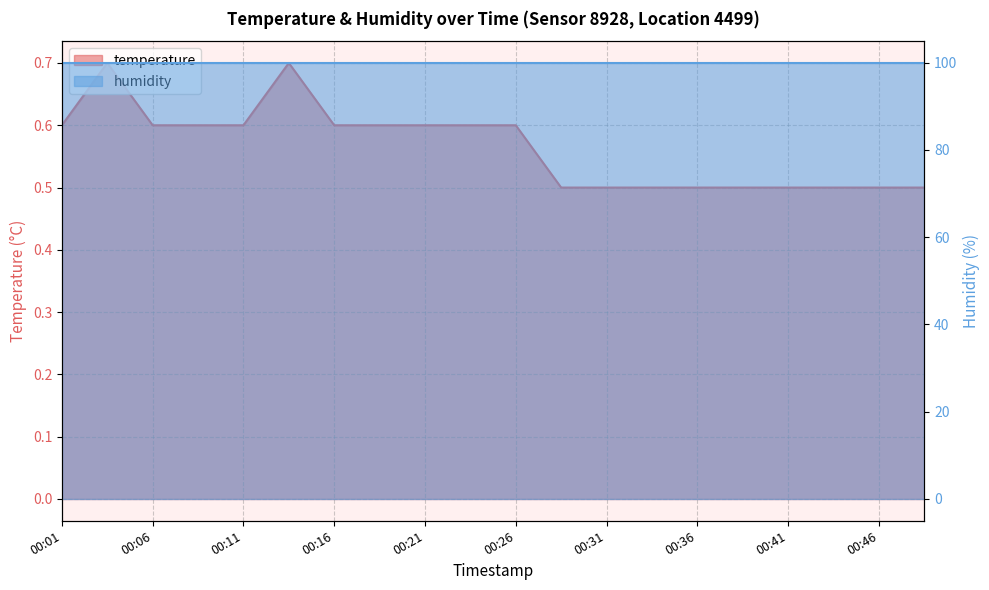

True or false: the data shows 0.6 at 00:06.

True